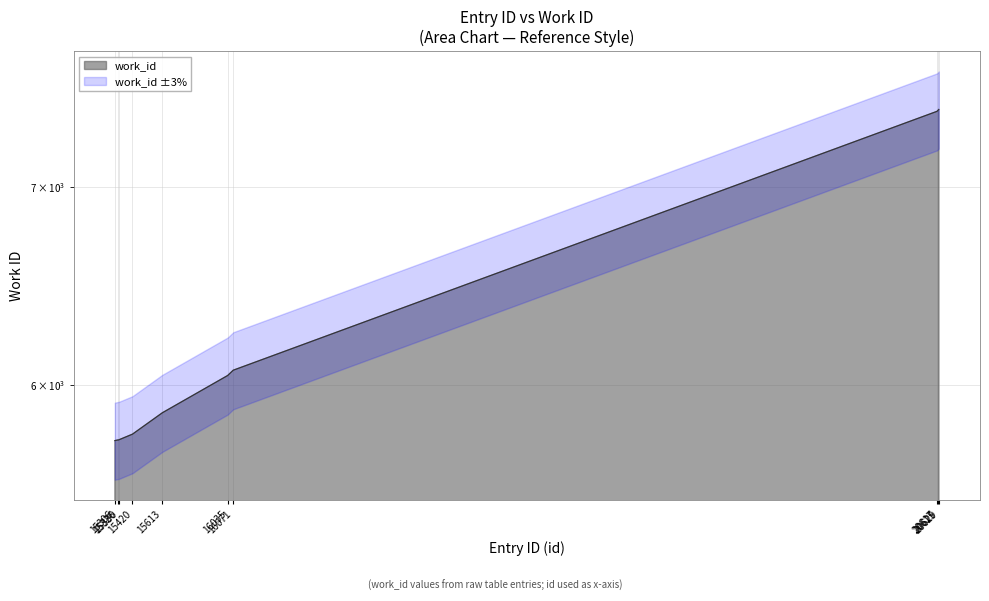

What is the smallest value displayed?

5747